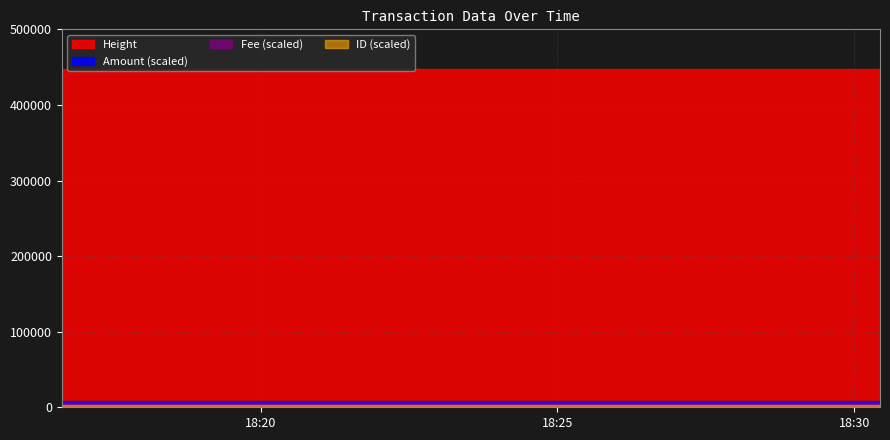

List the series in order of their peak value, highest first.

Height, Amount, Fee, ID_scaled